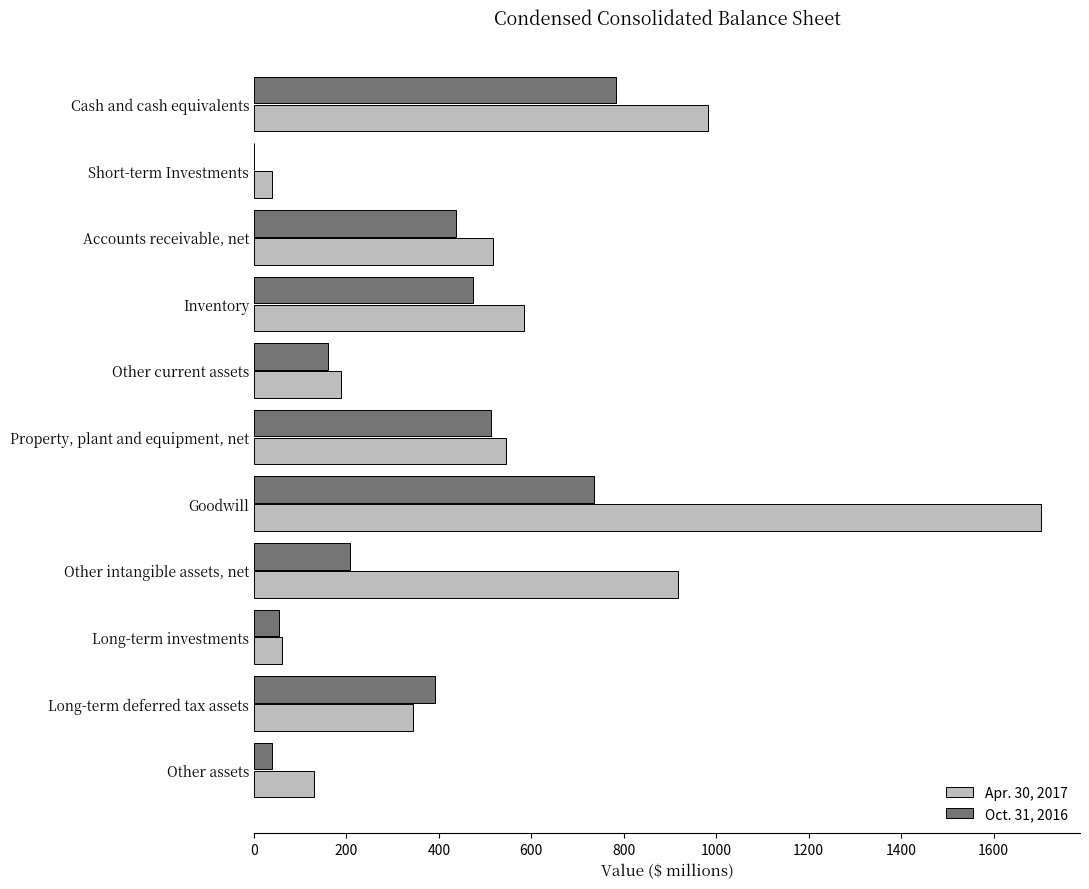

Which category has the highest value in the Oct. 31, 2016 series?

Cash and cash equivalents